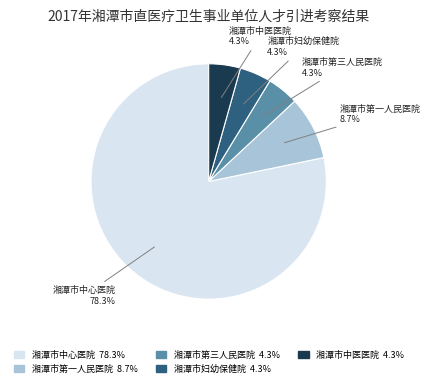

To the nearest percent, what percentage of the pie is 湘潭市第三人民医院?

4%